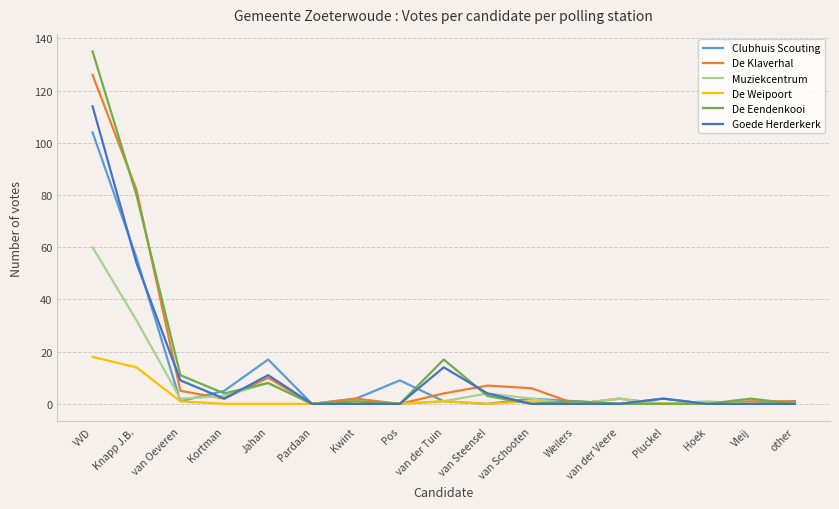

Where does the De Eendenkooi series first go above 1?

VVD